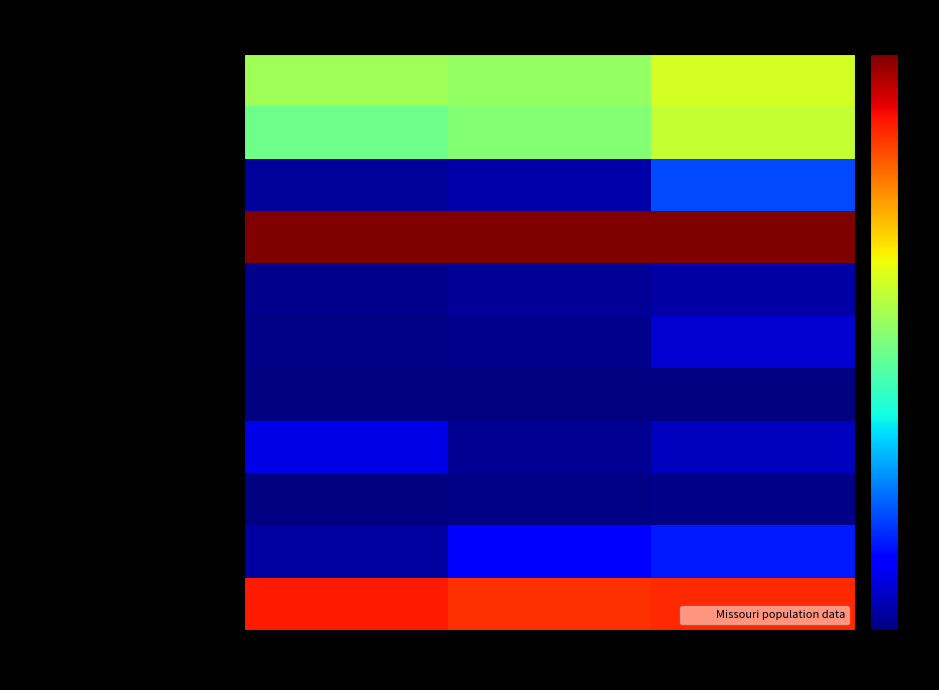

Which category has the lowest value across all series?

This Area